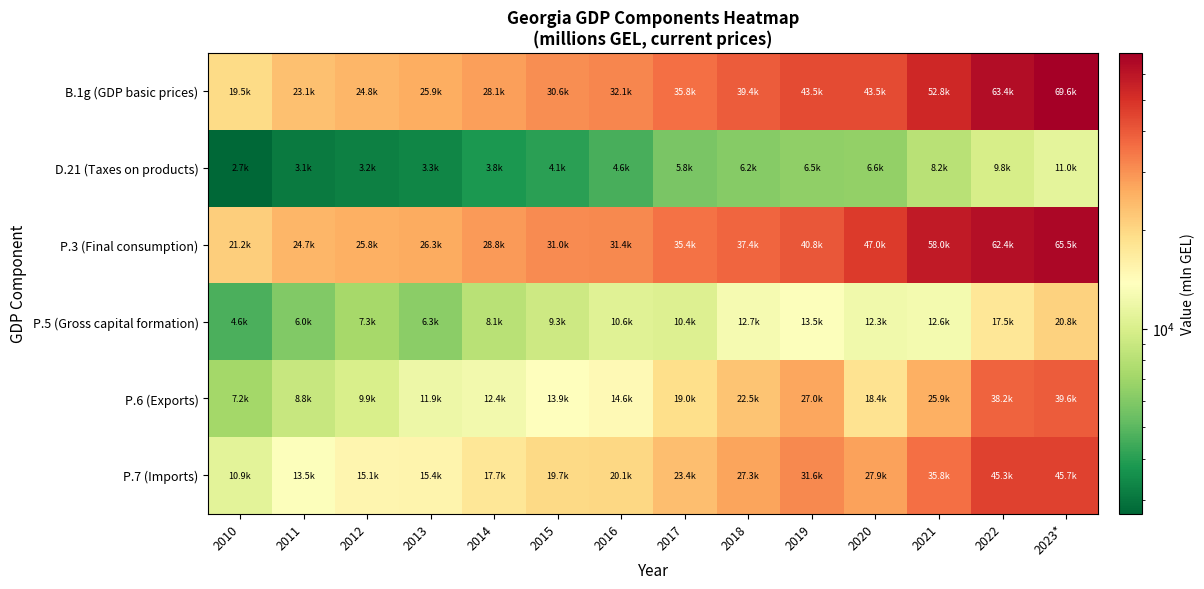

How many distinct data groups are displayed?

6